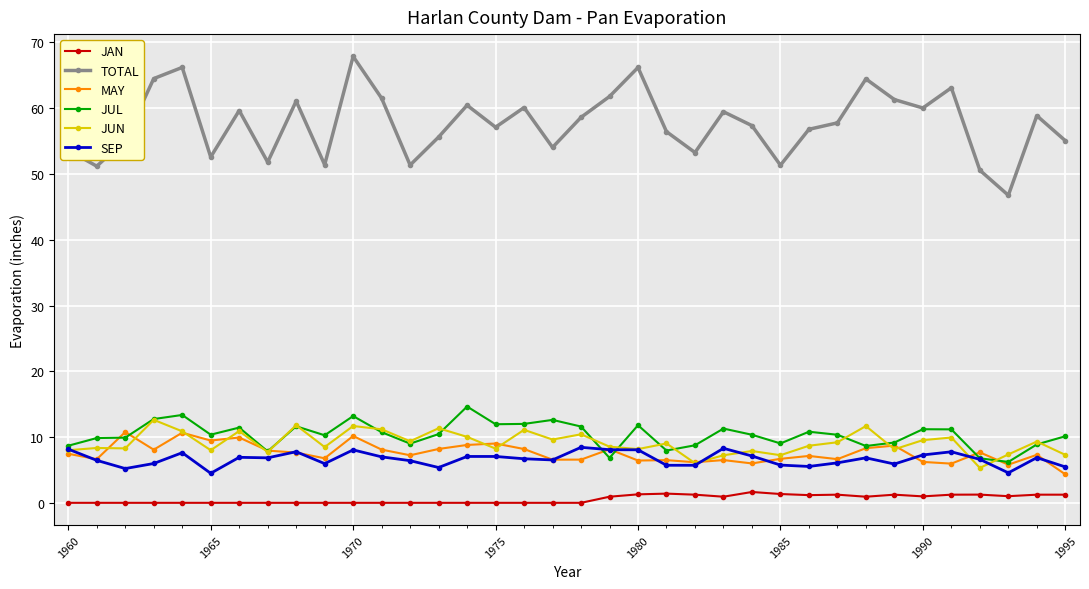

Which series has the largest range (max minus min)?

TOTAL